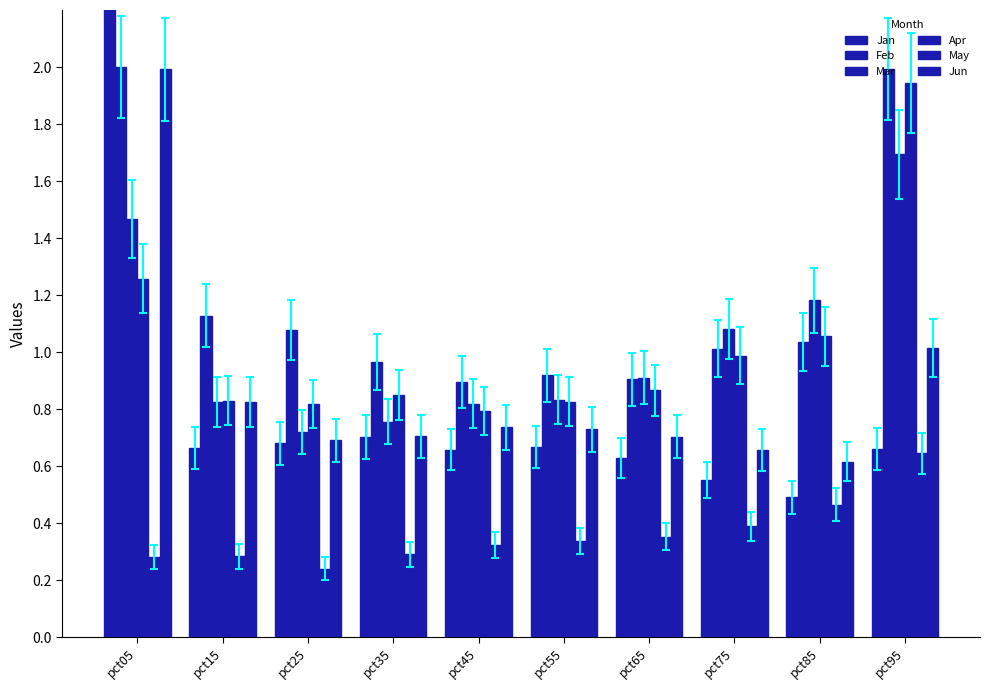

At which category is the sum across all series the highest?

pct05